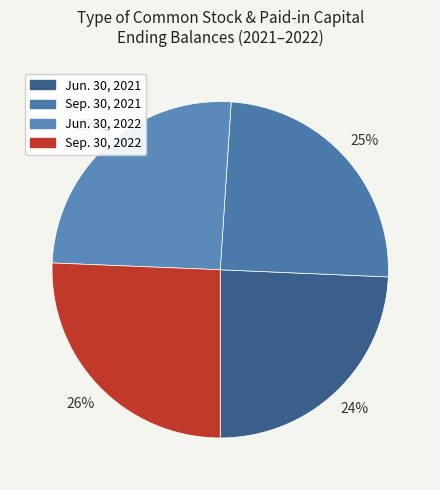

Does any single category account for the majority?

No